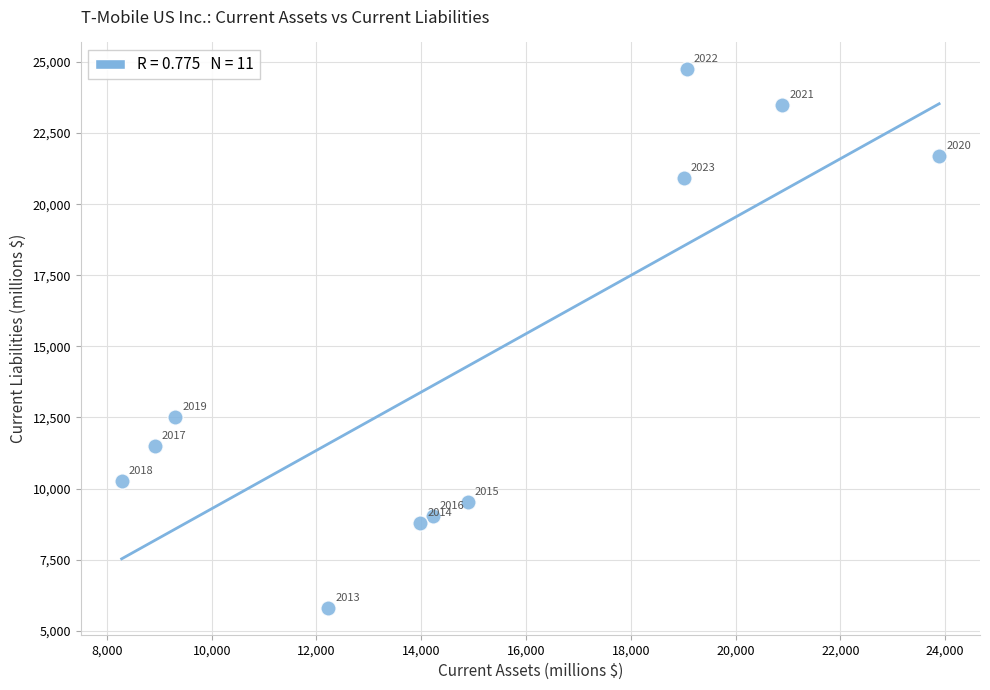

What is the average X value?

14971